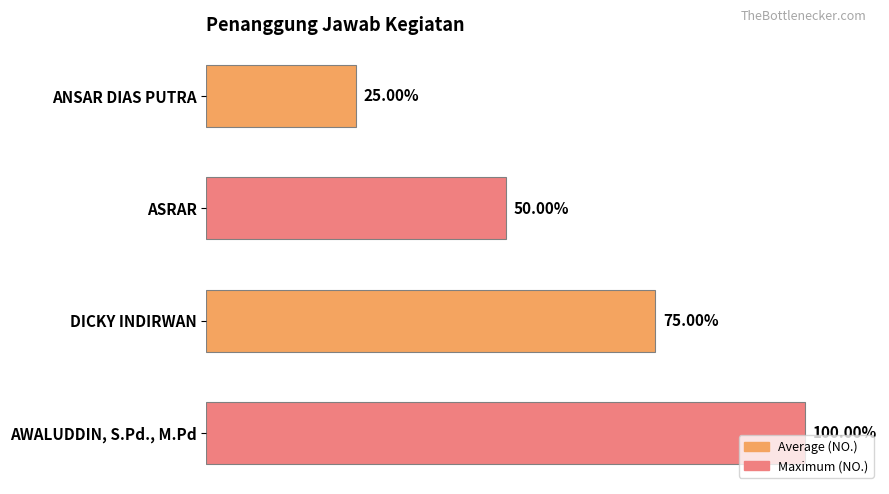

Does the chart contain any negative values?

No